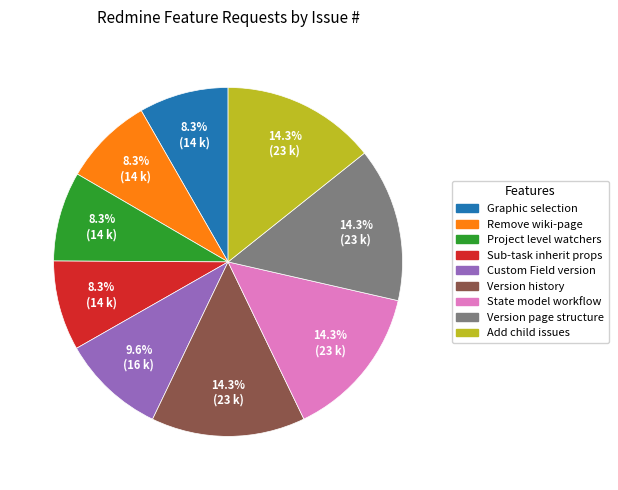

Is there a majority slice in this chart?

No